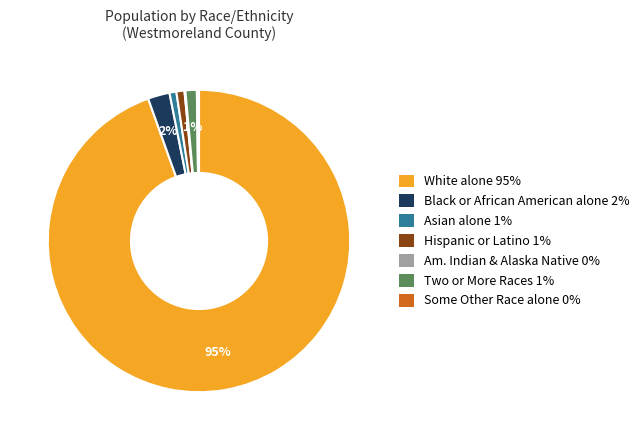

To the nearest percent, what is the average slice percentage?

14%